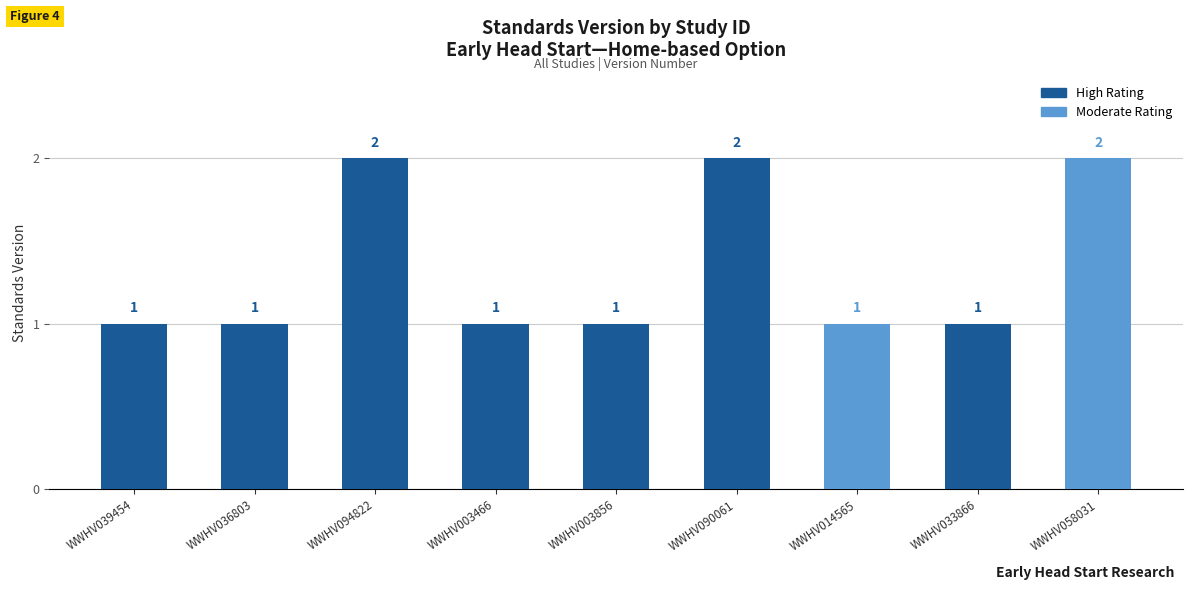

What is the difference between the second highest and second lowest values?

1